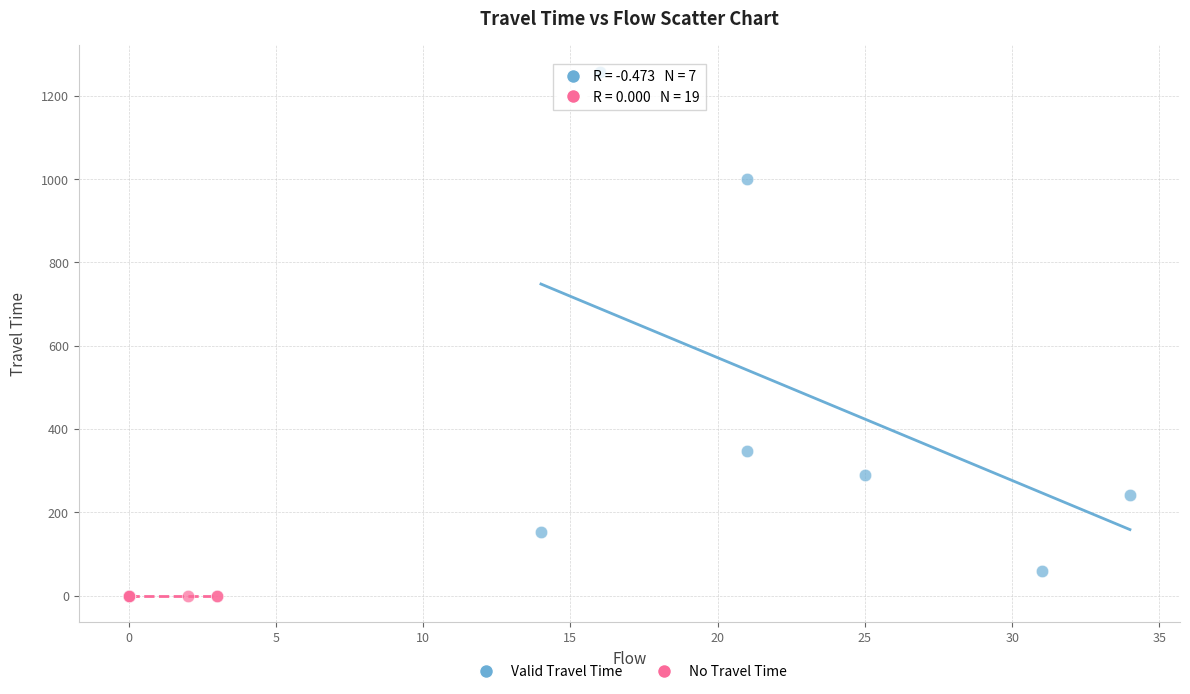

Which series contains the highest Y value?

Valid Travel Time